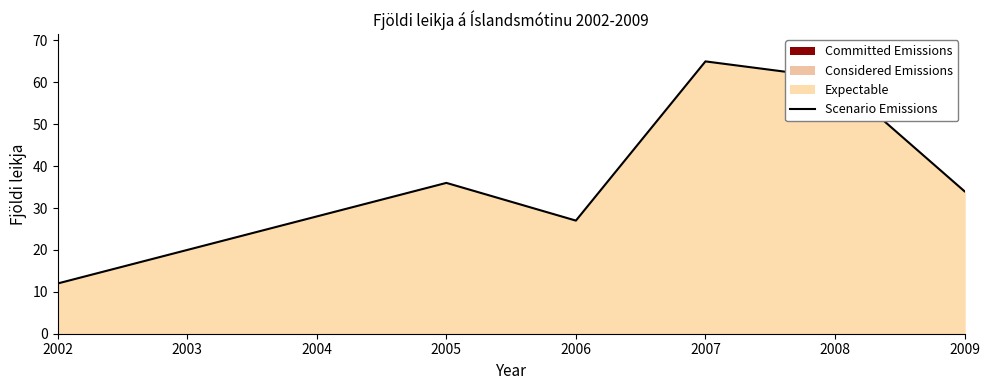

Where does the data first go above 34?

2005